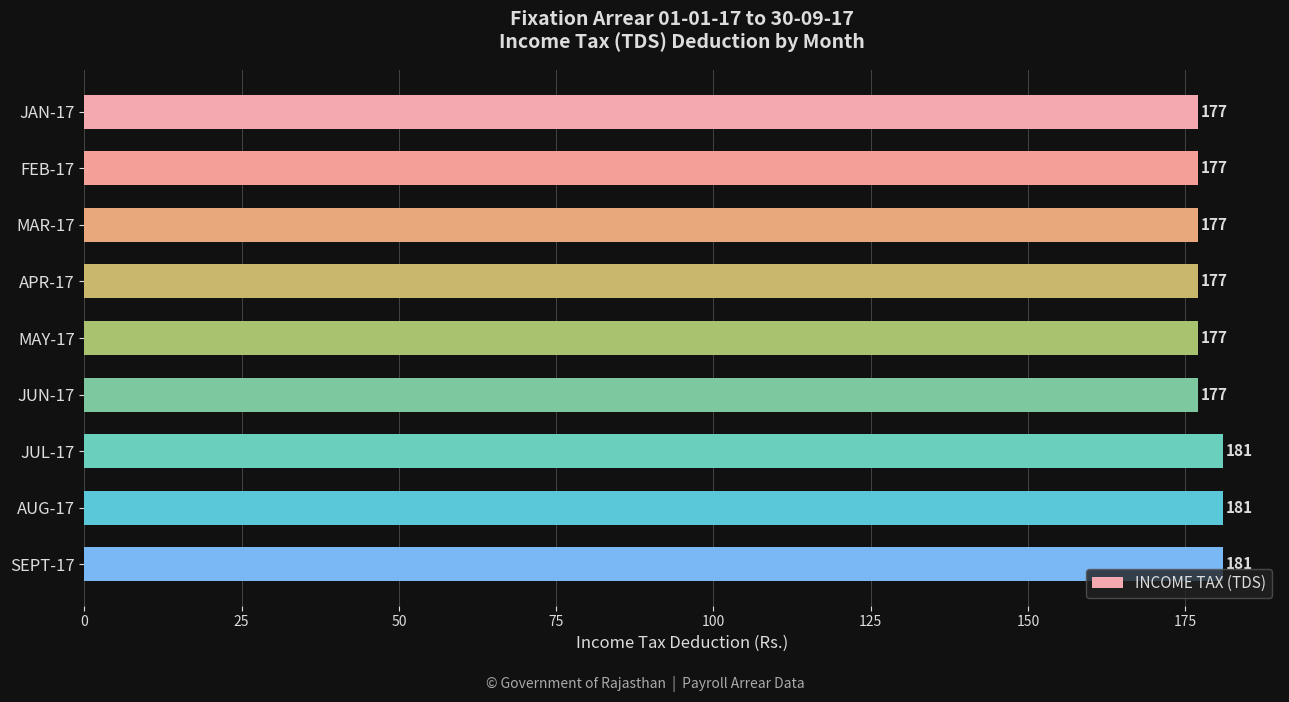

Is it true that the value at SEPT-17 is 181?

True